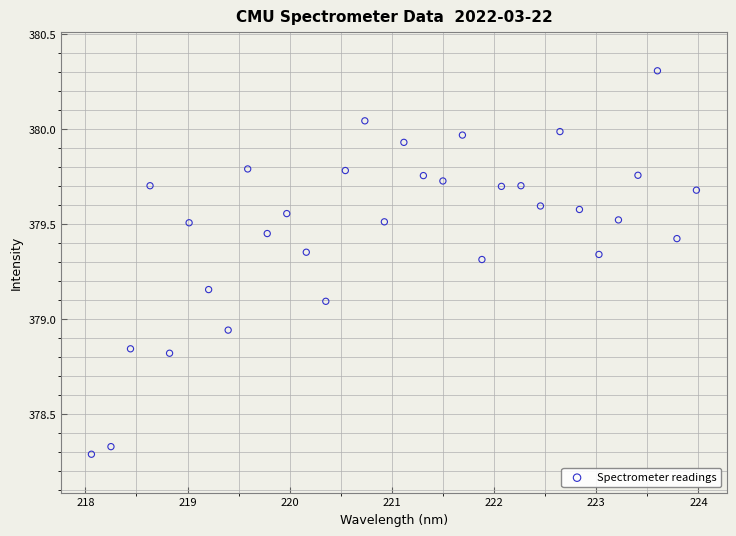

What is the range of Y values (max minus min)?

2.0